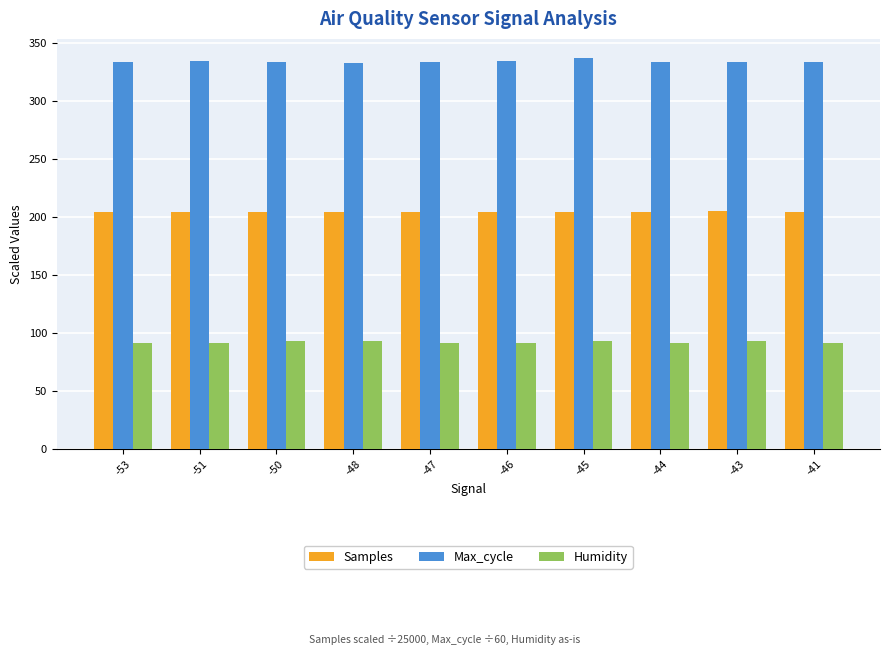

Are the bars grouped side by side (vs. stacked)?

Yes